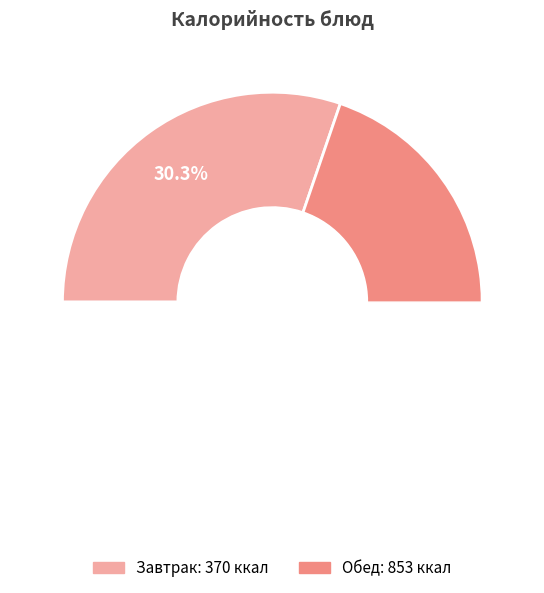

The бутерброд с полукопченой колбасой slice represents 20% of the pie. True or false?

False